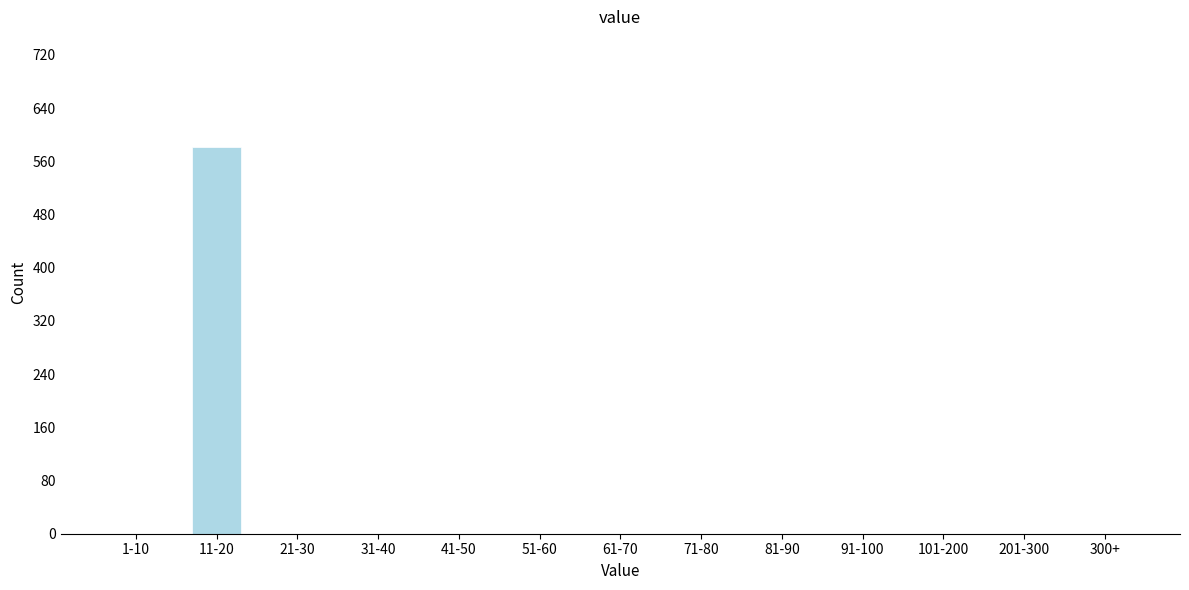

Reading right to left, extract all data points from this chart.

300+=0	201-300=0	101-200=0	91-100=0	81-90=0	71-80=0	61-70=0	51-60=0	41-50=0	31-40=0	21-30=0	11-20=581	1-10=0